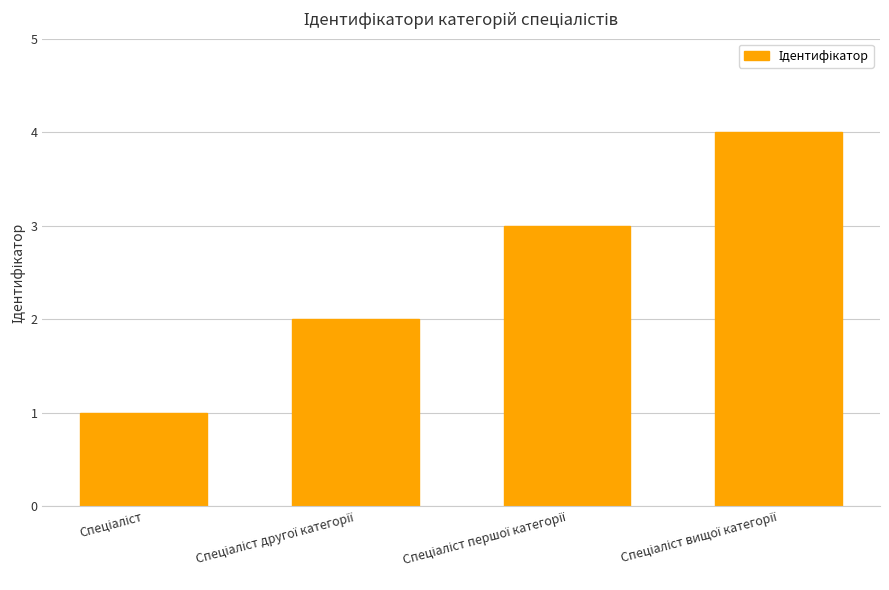

What is the maximum value shown in the chart?

4